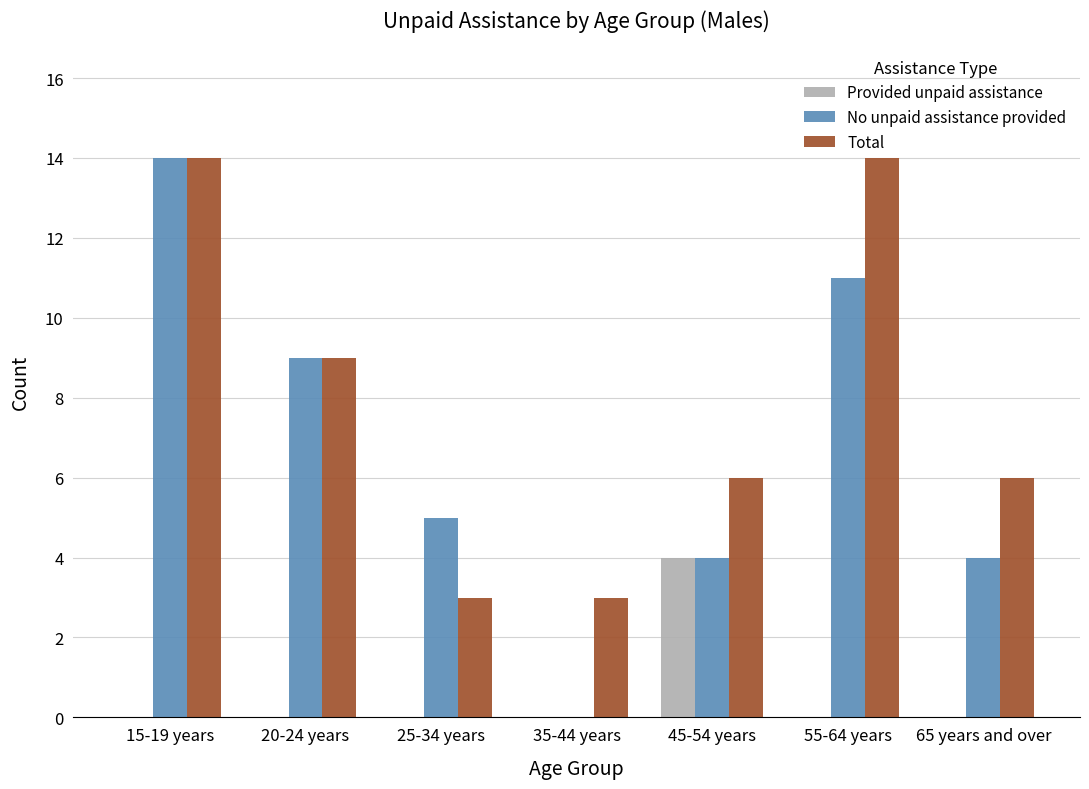

Which series changed the most between 20-24 years and 35-44 years?

No unpaid assistance provided